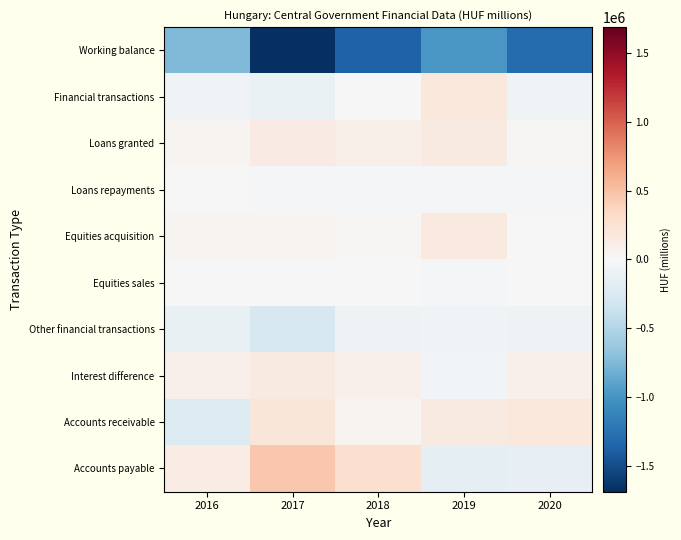

Rank the series by their maximum value, from highest to lowest.

Accounts payable, Accounts receivable, Financial transactions, Equities acquisition, Interest difference, Loans granted, Equities sales, Loans repayments, Other financial transactions, Working balance